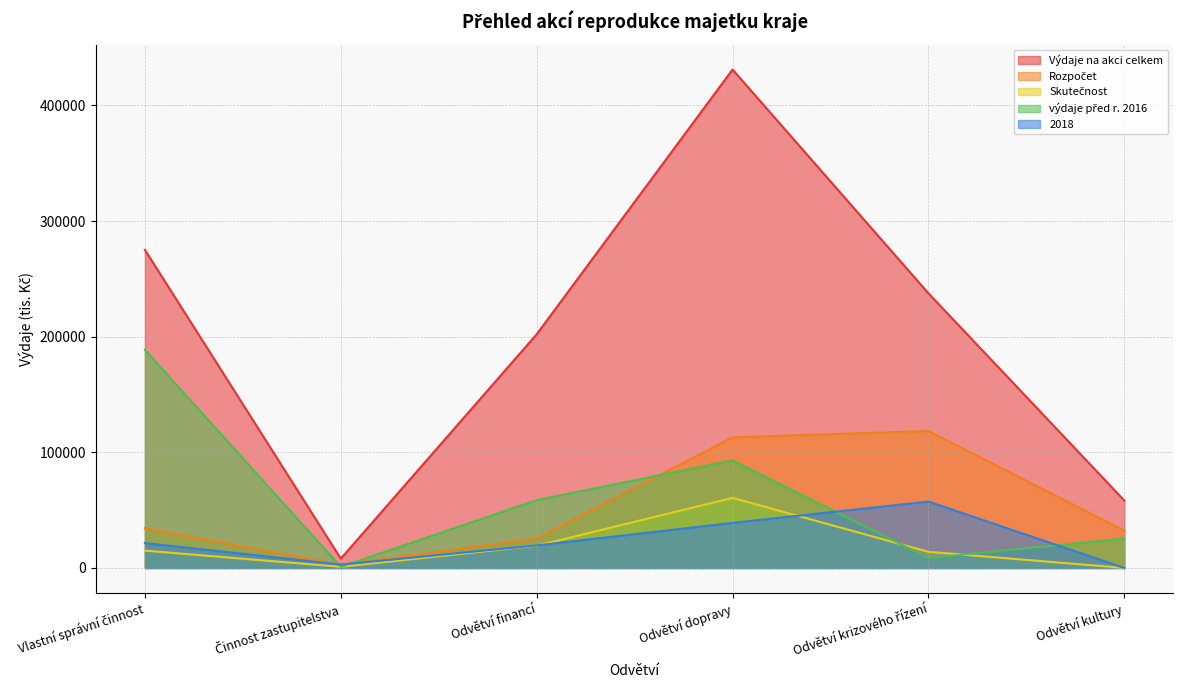

Rank the series by their maximum value, from highest to lowest.

Výdaje na akci celkem, výdaje před r. 2016, Rozpočet, Skutečnost, 2018